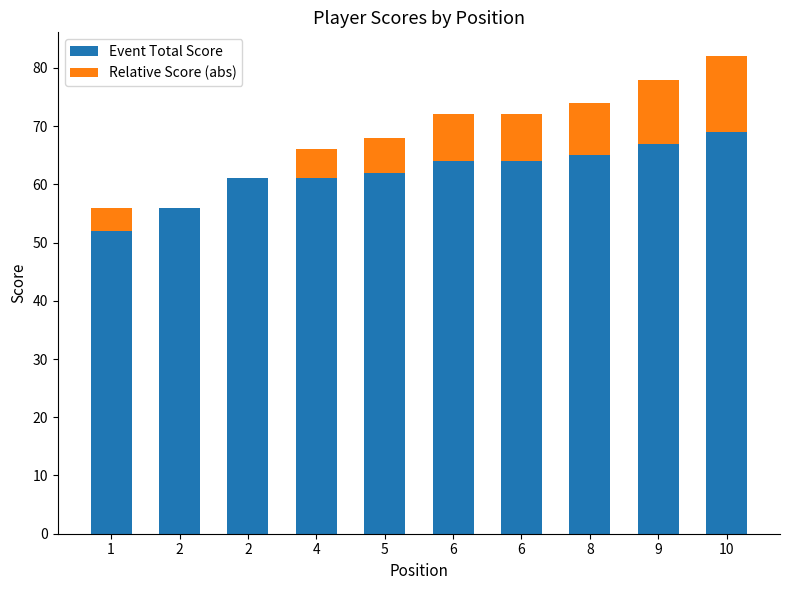

How many data points does each series have?

10